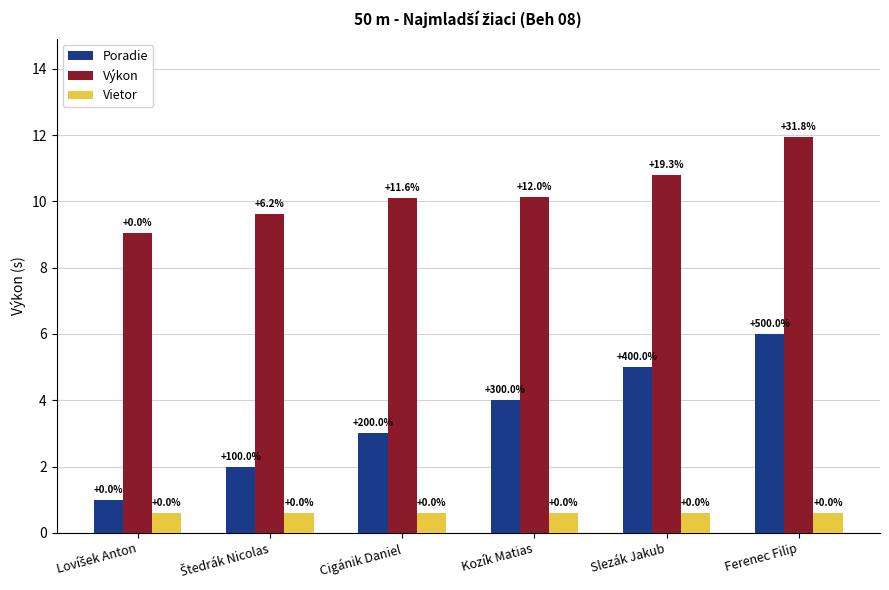

Rank the categories by Výkon value from lowest to highest.

Lovíšek Anton, Štedrák Nicolas, Cigánik Daniel, Kozík Matias, Slezák Jakub, Ferenec Filip